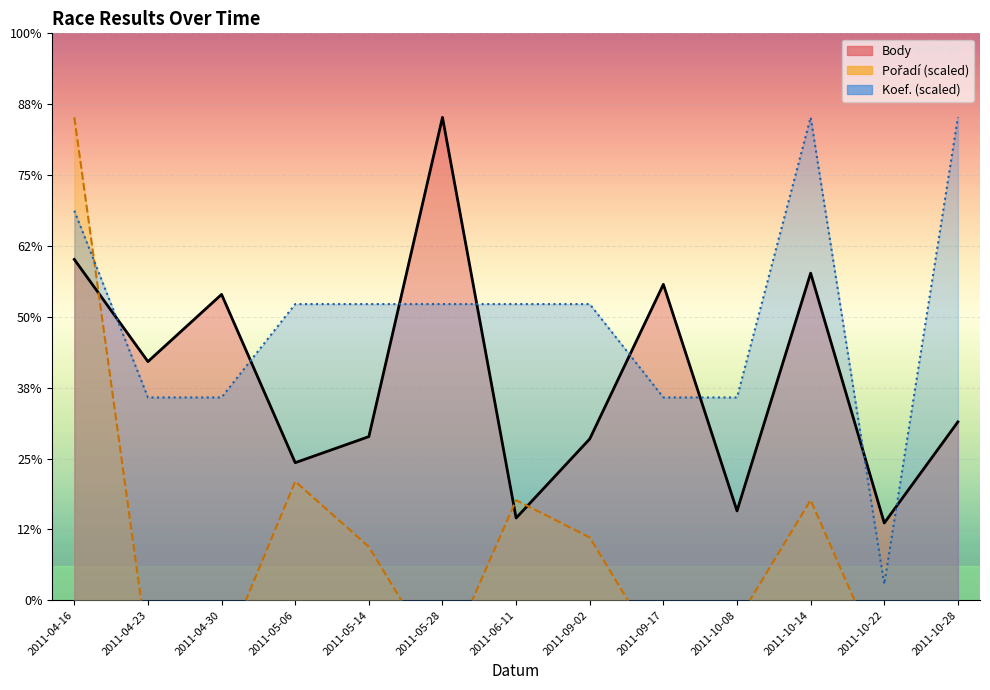

List the series in order of their peak value, lowest first.

Body, Pořadí (scaled), Koef. (scaled)